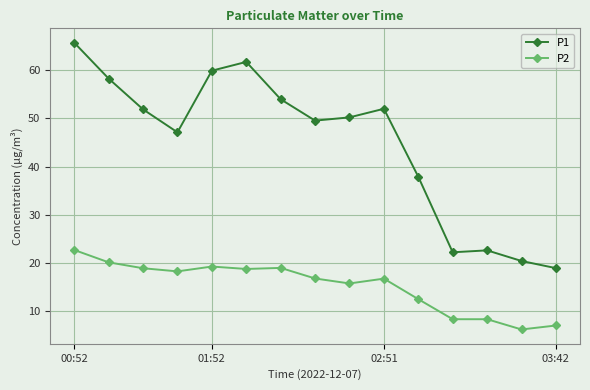

Rank the series by their maximum value, from lowest to highest.

P2, P1